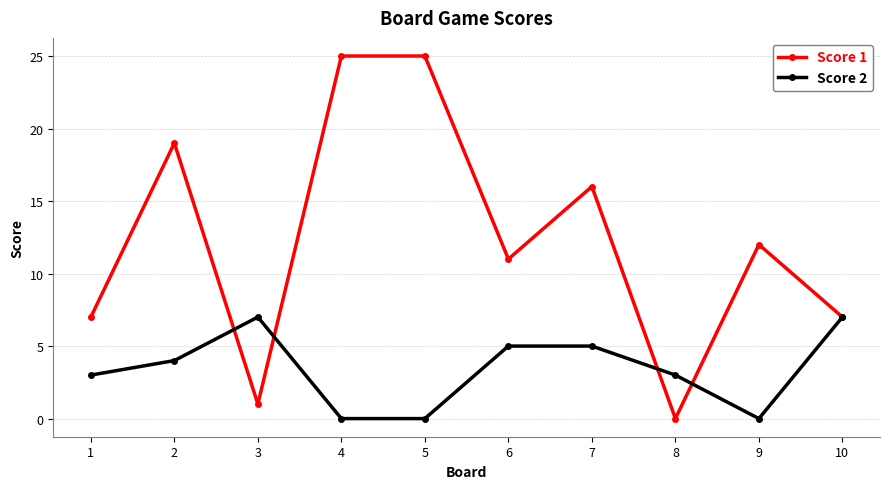

At 8, list the series in order from smallest to largest.

Score 1, Score 2